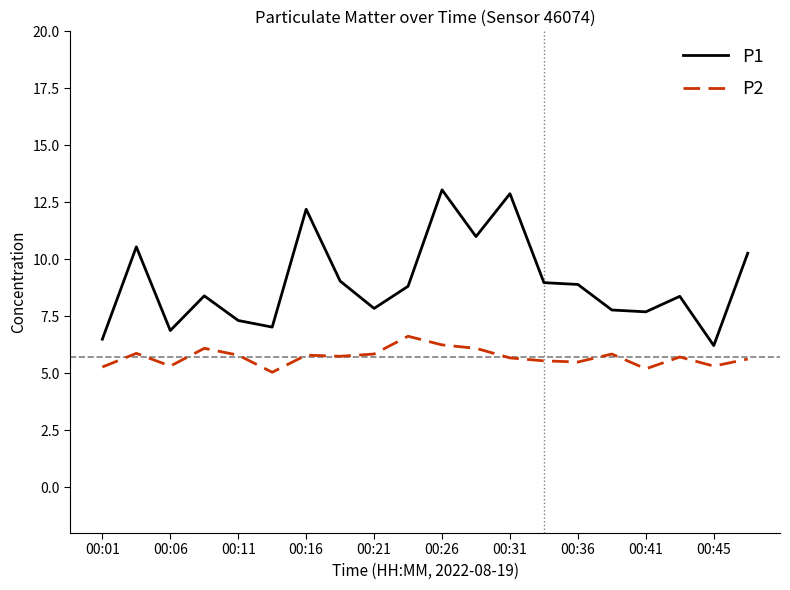

What is the maximum value for P1?

13.1